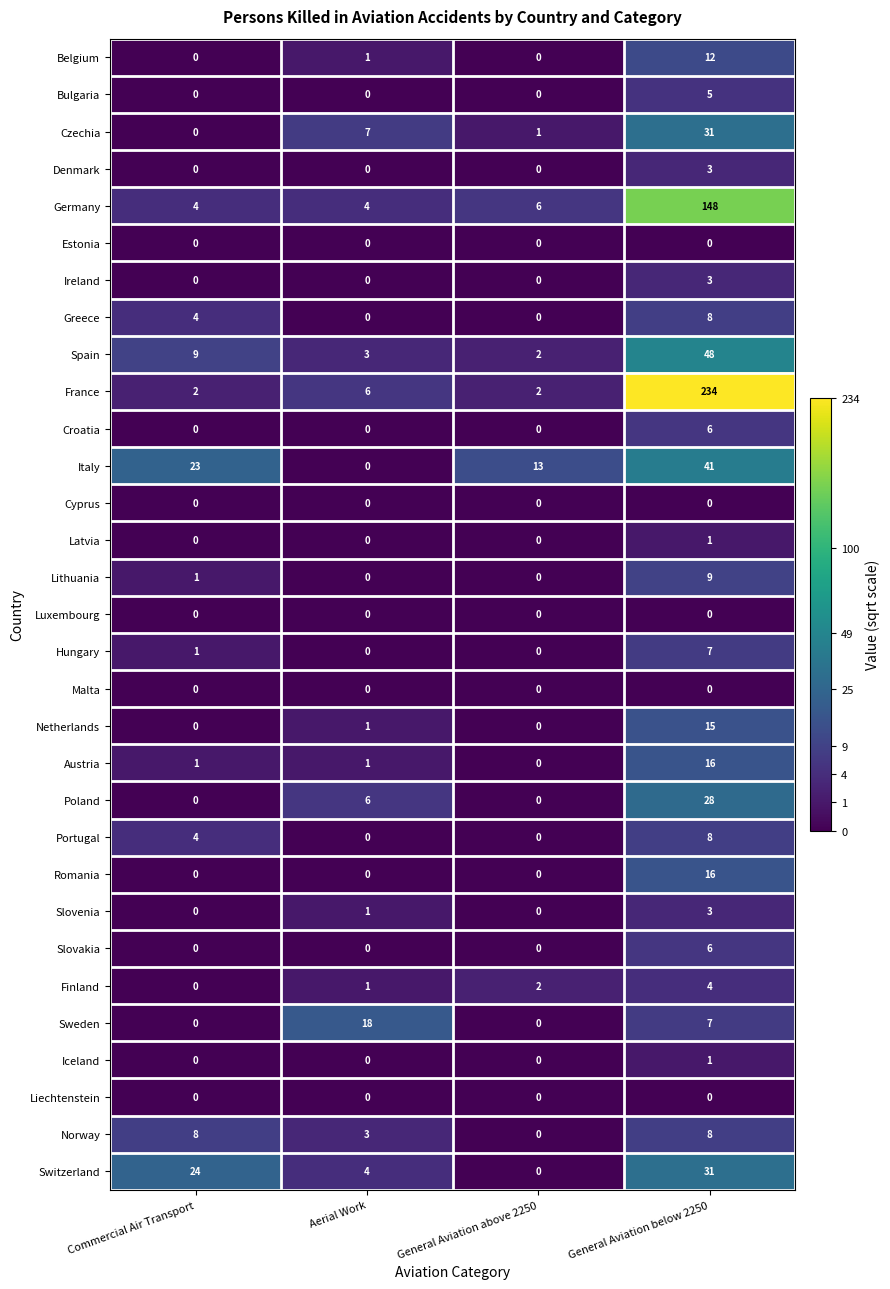

The value of Denmark at Commercial Air Transport is 0. True or false?

True